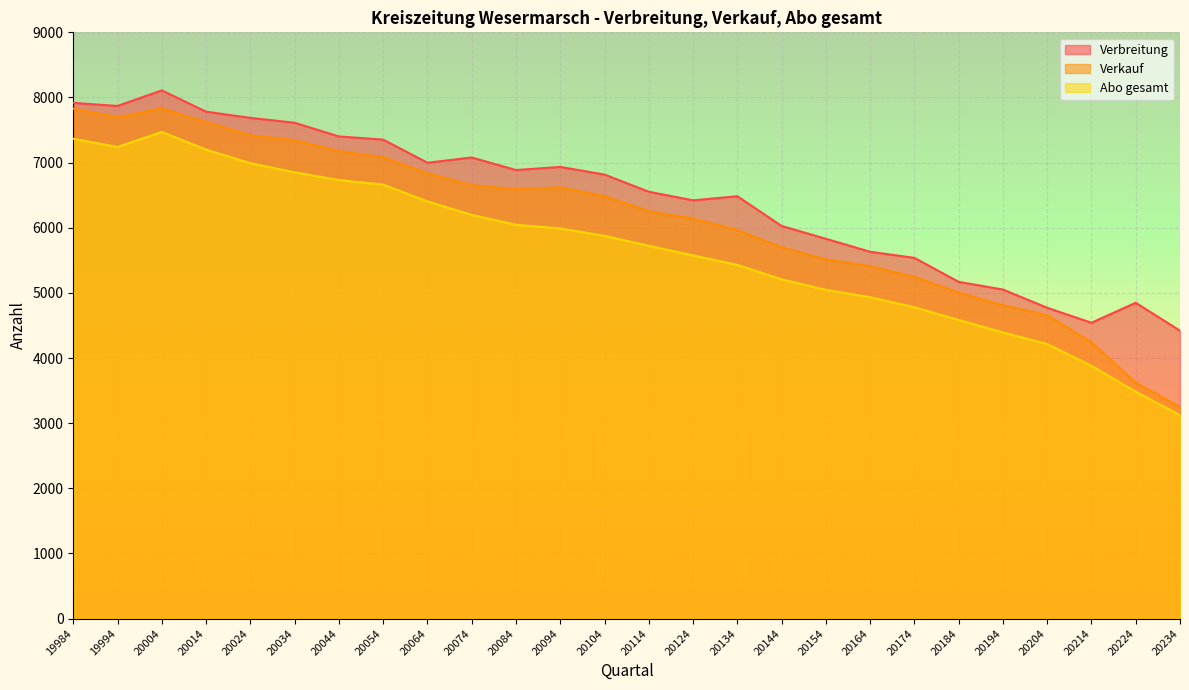

How many data points in Abo gesamt are less than 5876?

13